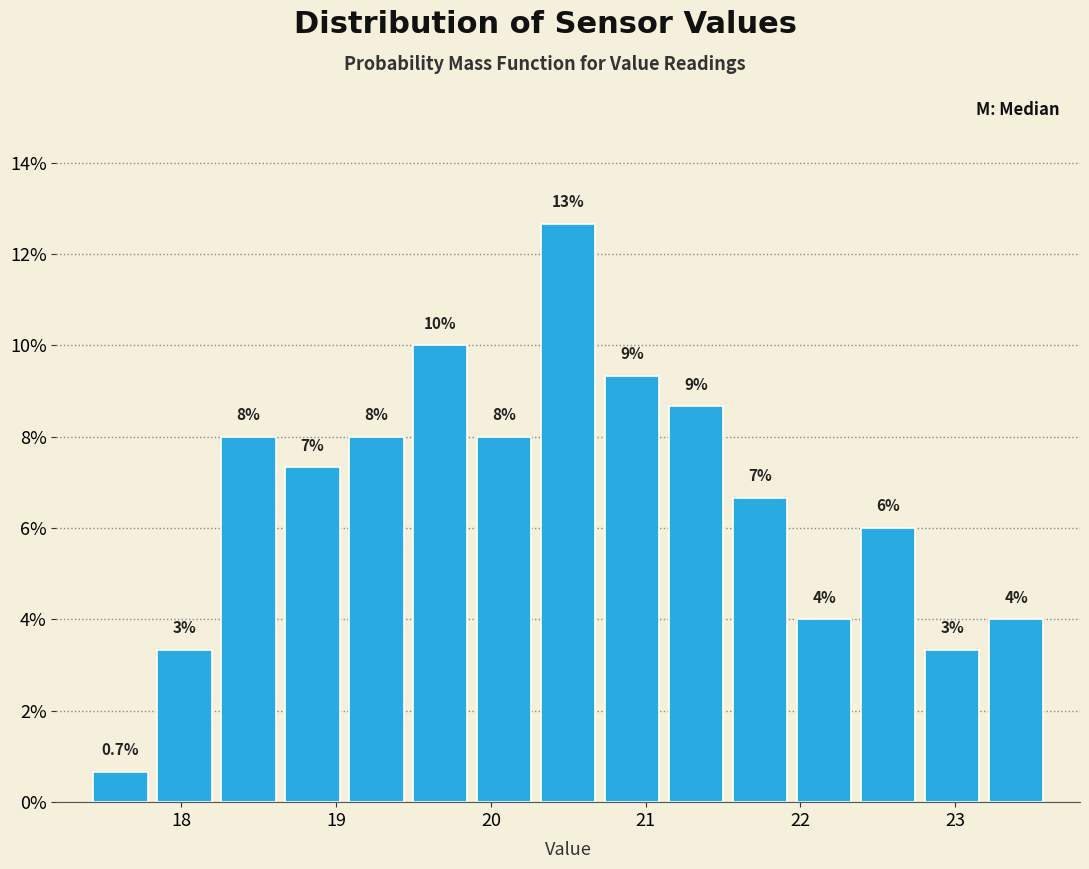

Which range on the x-axis has the tallest bar?

20.3 to 20.7